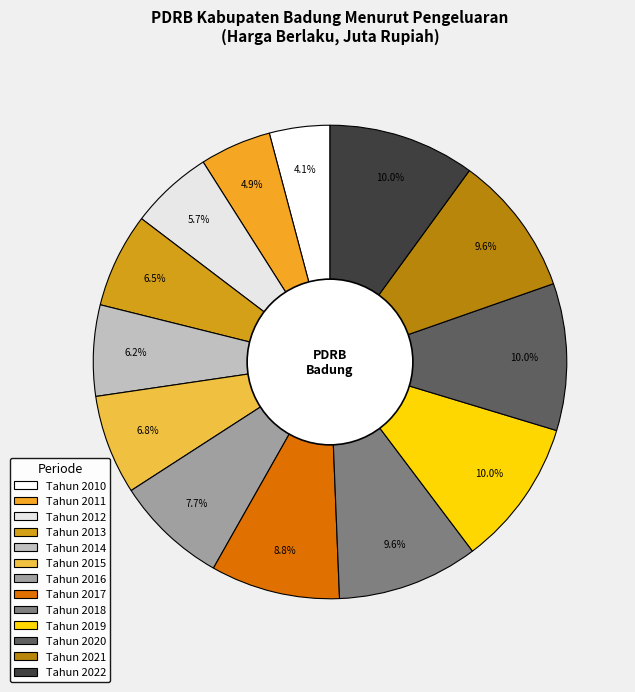

What is the ratio of the value at Tahun 2018 to the value at Tahun 2014?

1.6